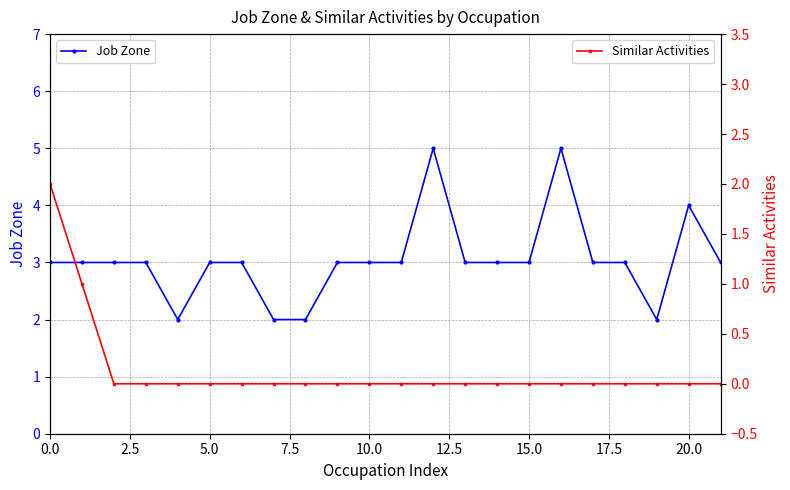

True or false: Job Zone and Similar Activities cross at least once.

False